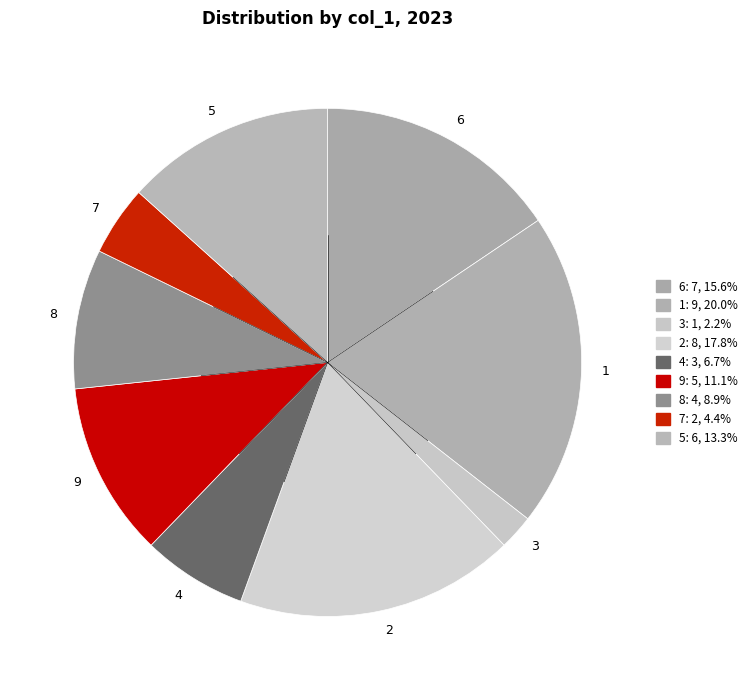

Is the sum of 8 and 2 greater than half?

No